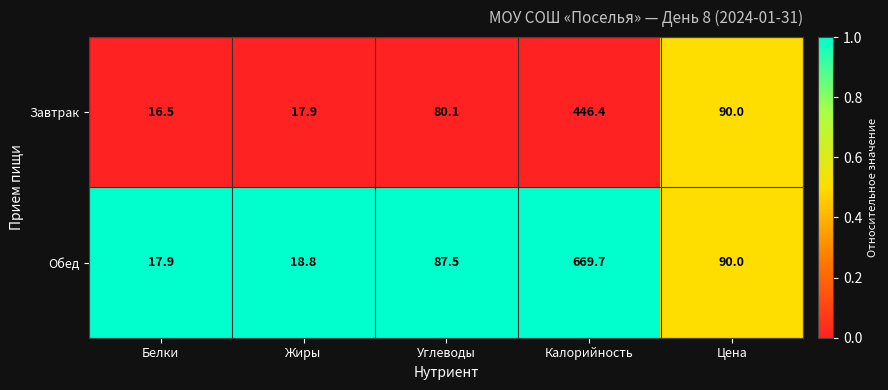

What is the maximum value for Обед?

669.7